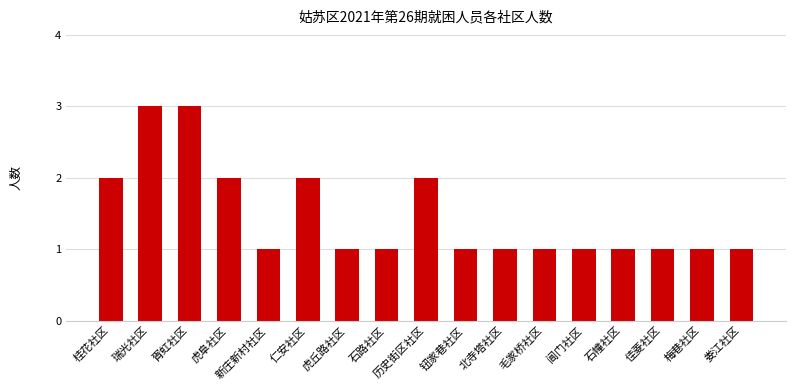

Which has a higher value, 仁安社区 or 娄江社区?

仁安社区